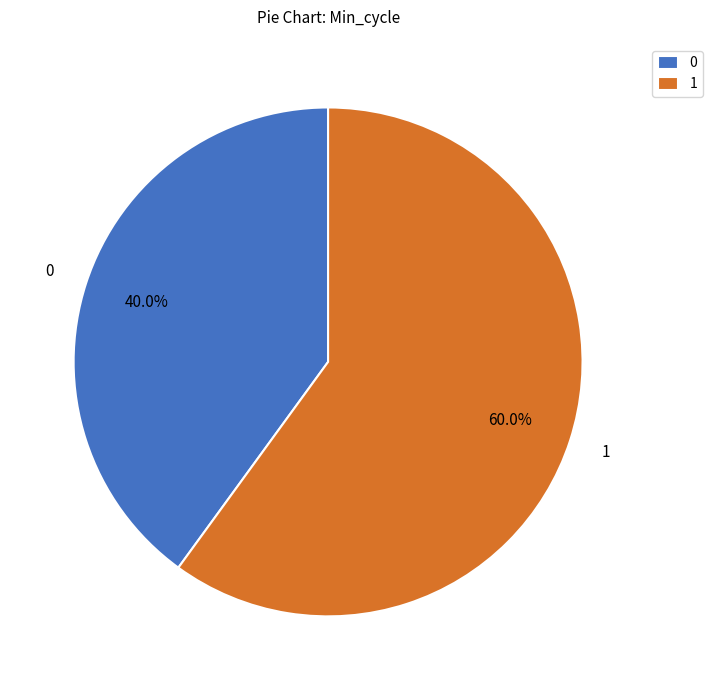

What is the ratio of the value at 0 to the value at 1?

0.7